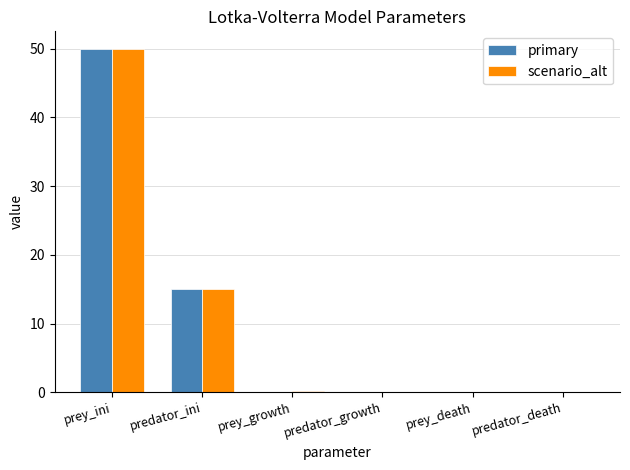

At which category is the sum across all series the highest?

prey_ini